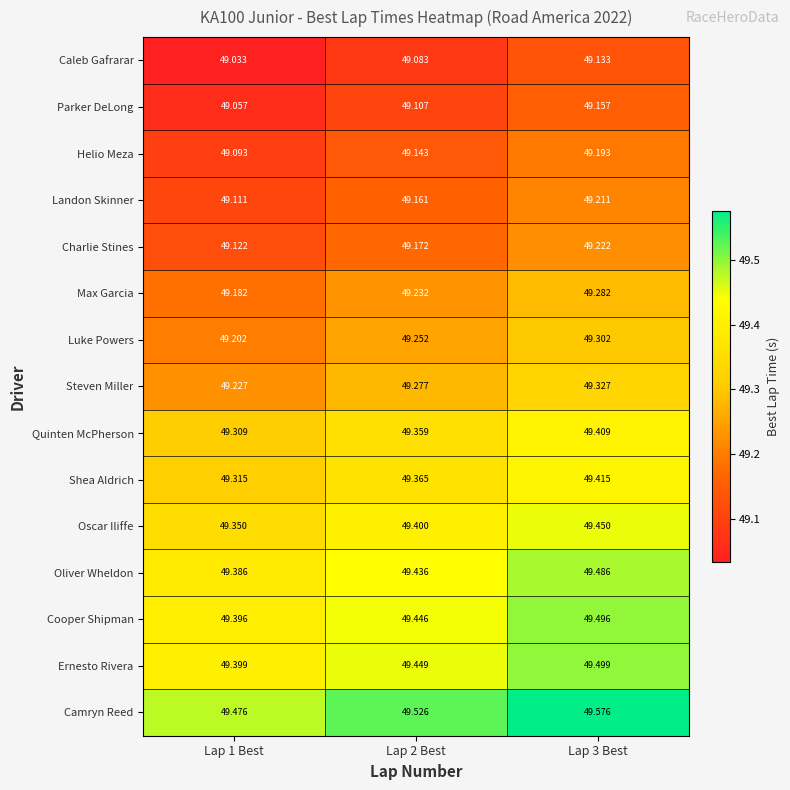

Which series has the largest total across all categories?

Camryn Reed